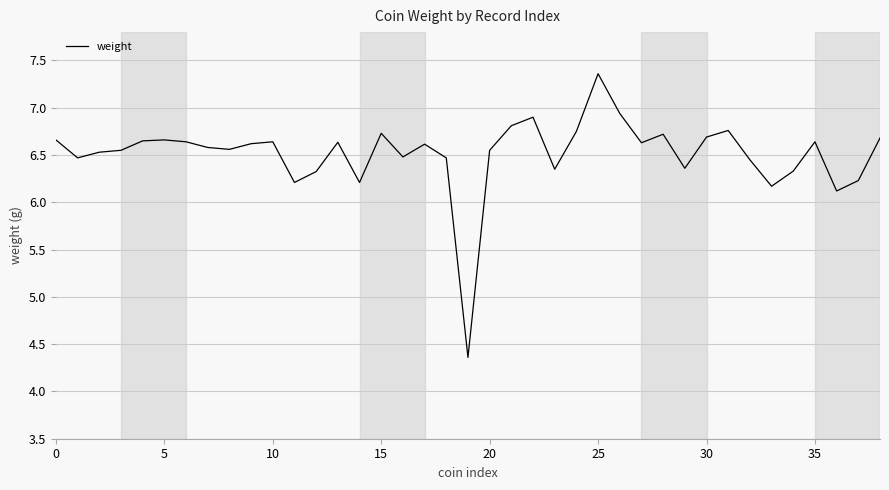

What is the minimum value shown in the chart?

4.4